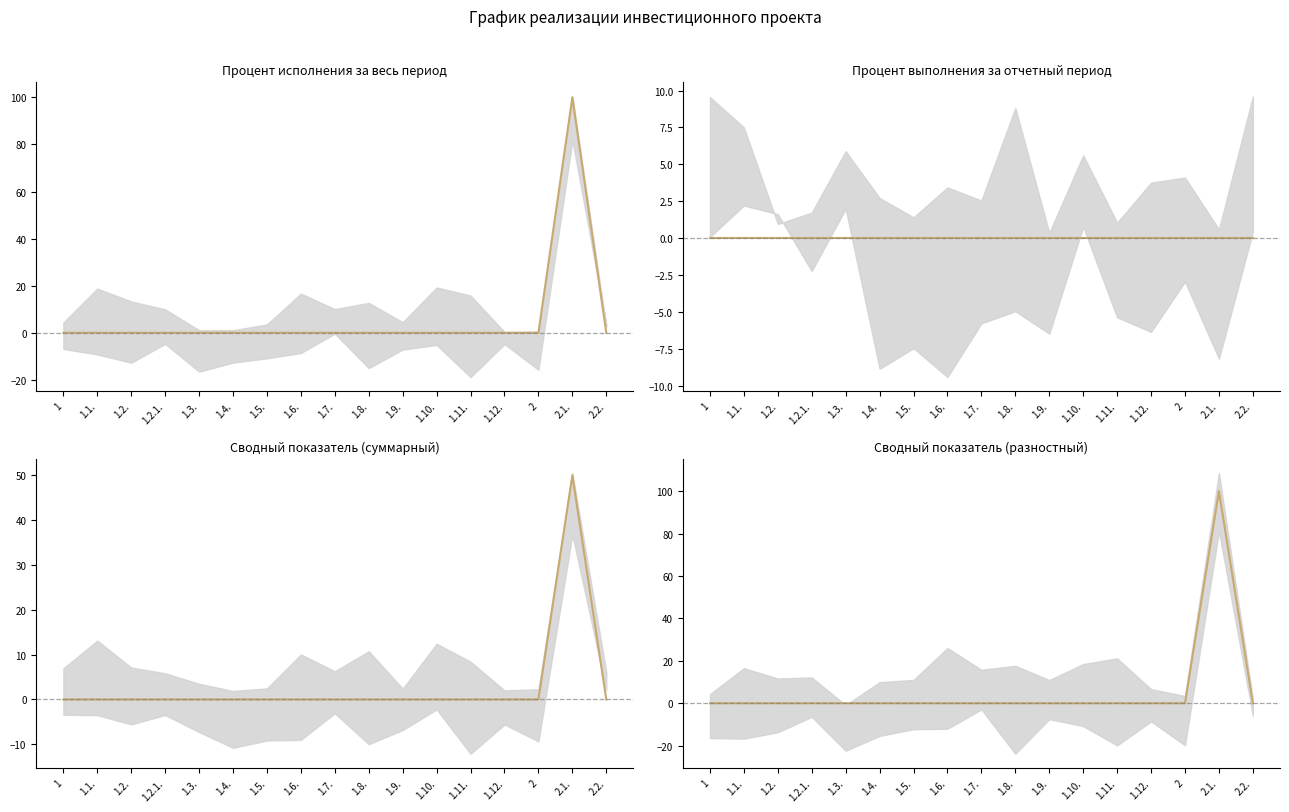

Which has a higher value, 2 or 1.4.?

2